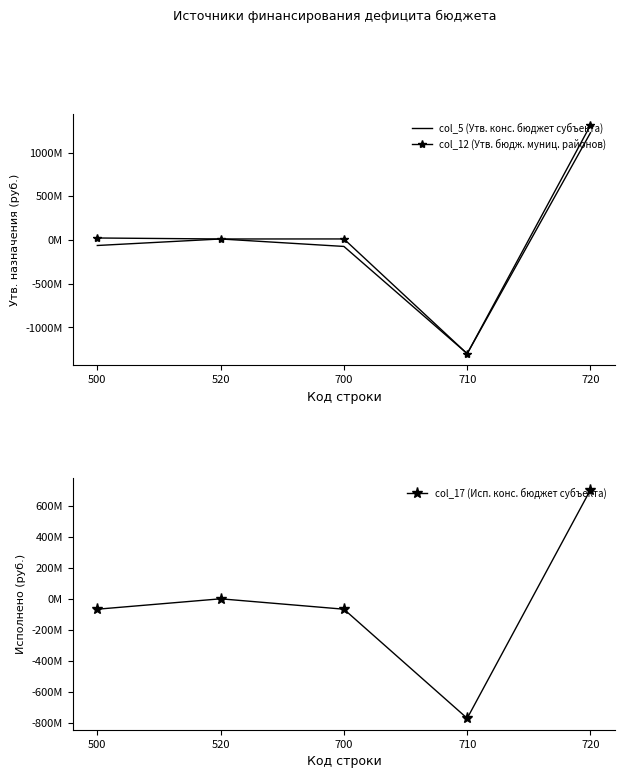

How many negative values does the col_5 (Утв. конс. бюджет субъекта) series have?

3